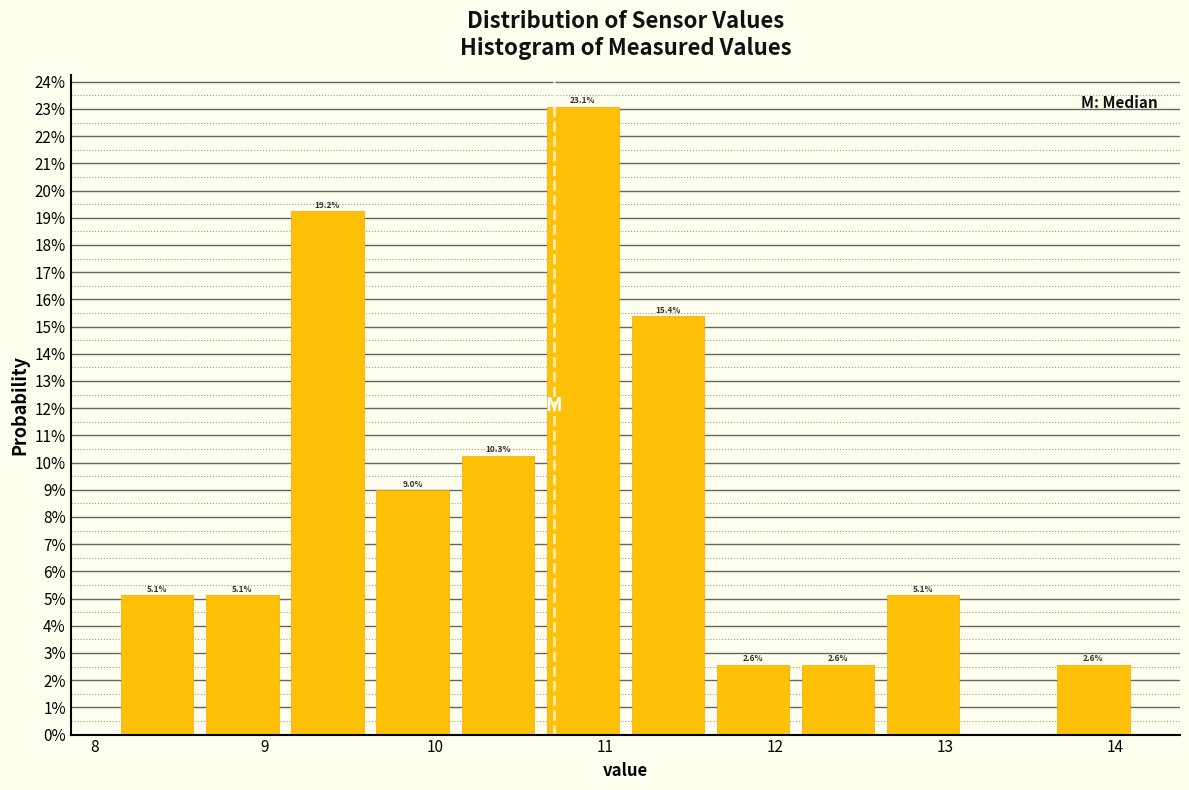

Which range on the x-axis has the tallest bar?

10.62 to 11.12